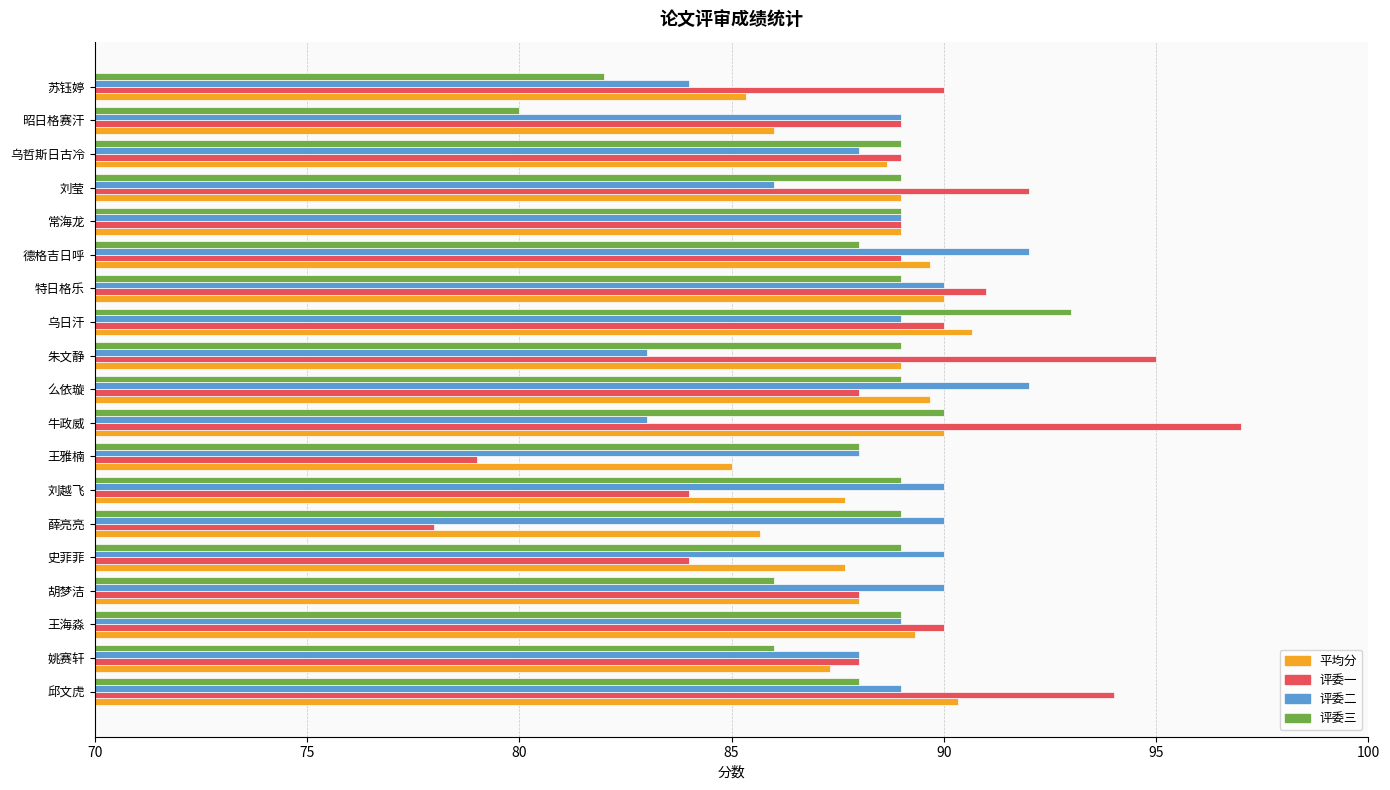

What are all the series names shown in the legend?

平均分, 评委一, 评委二, 评委三